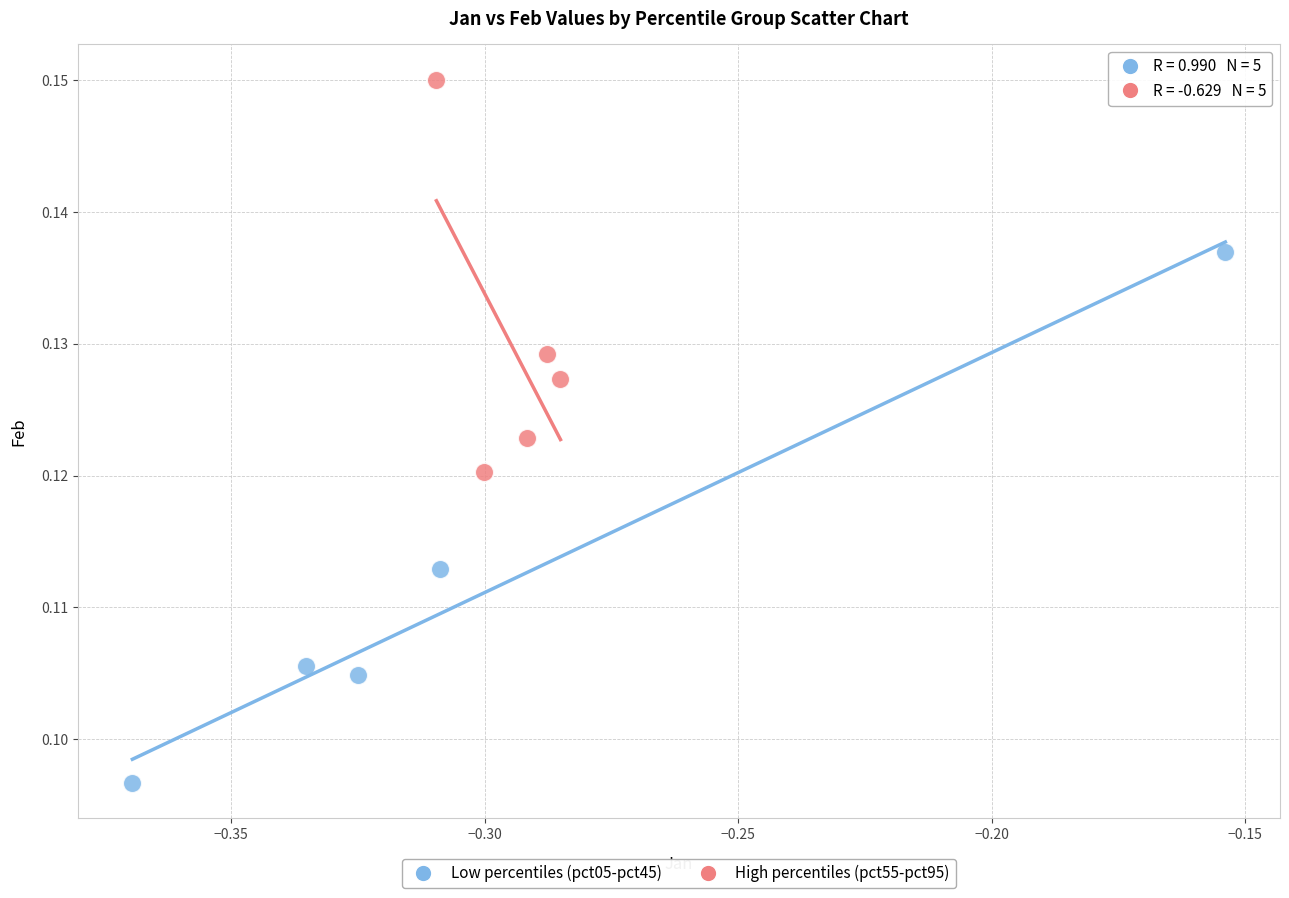

Which series has the largest Y range (max minus min)?

Low percentiles (pct05-pct45)